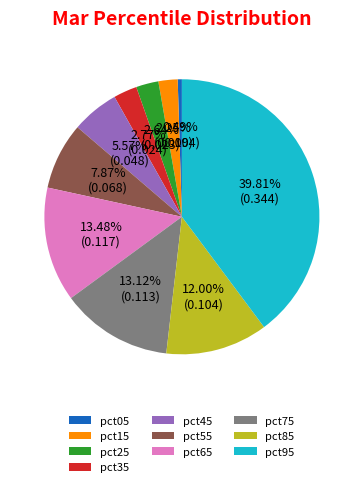

Which has a higher value, pct45 or pct05?

pct45